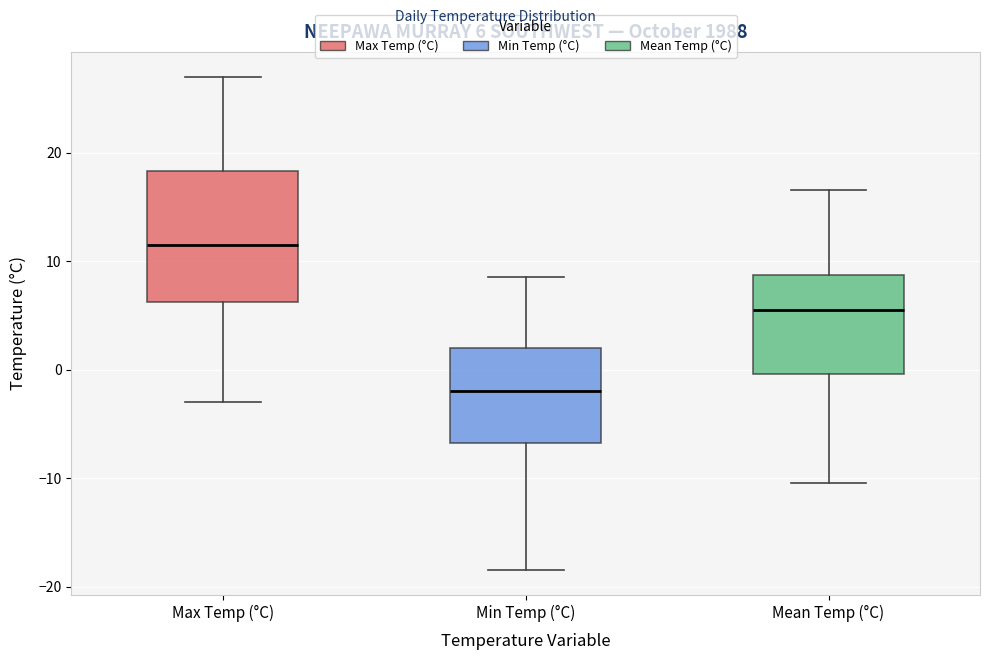

Which box is the tallest, from its lower edge to its upper edge?

Max Temp (°C)